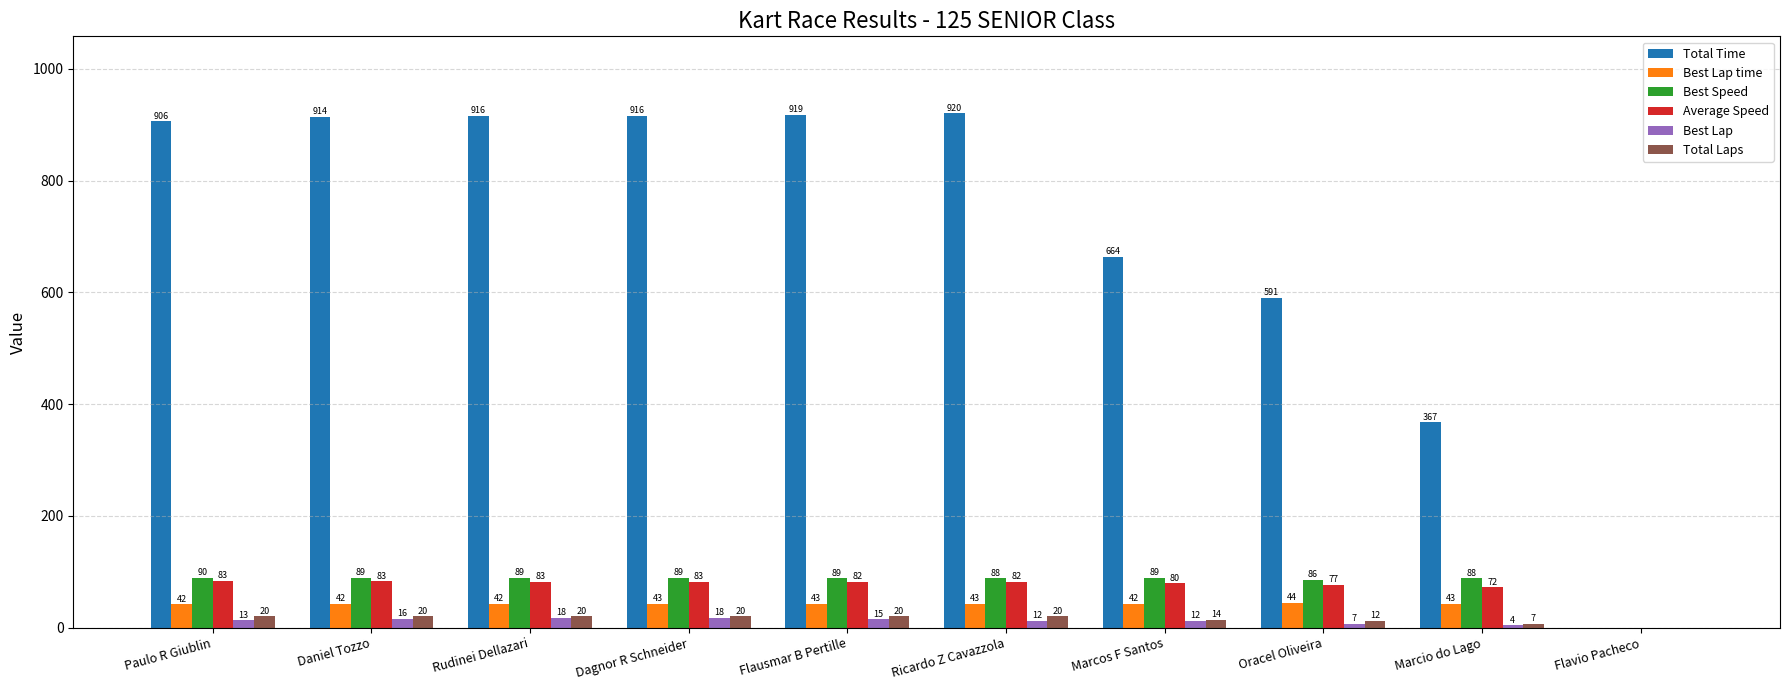

How many Total Laps values are between 12 and 20?

8